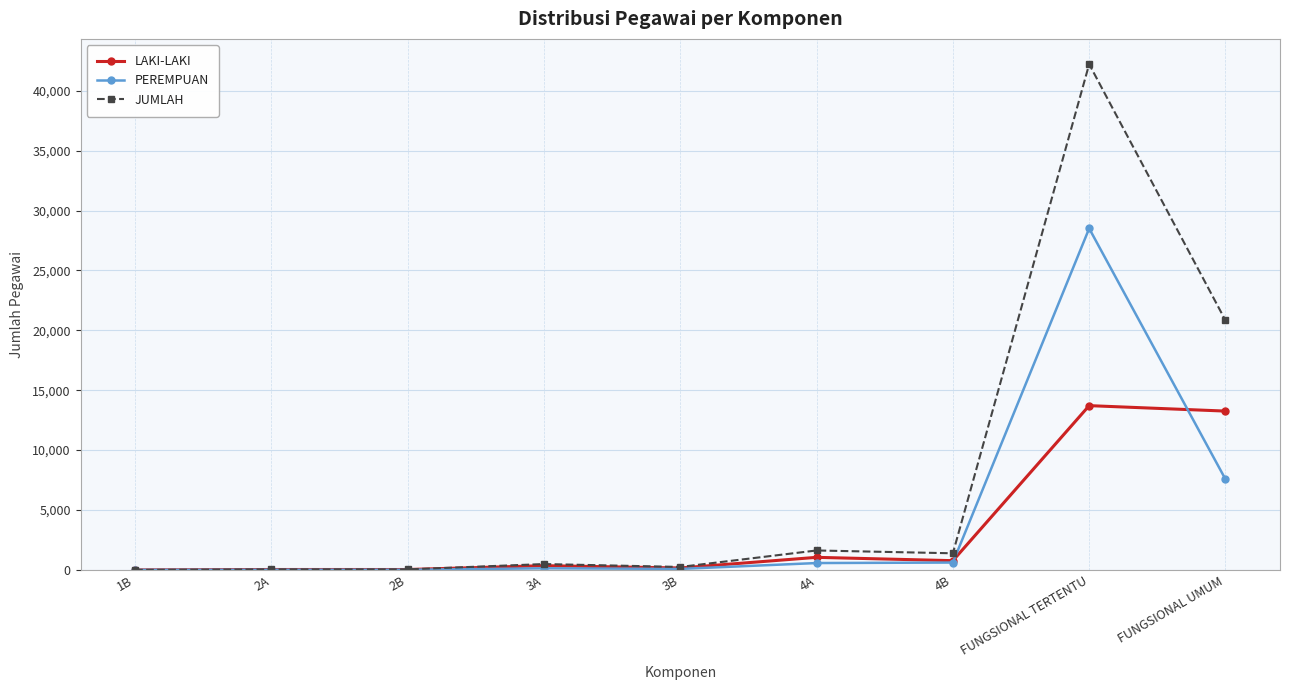

True or false: LAKI-LAKI has a value of 13713 at FUNGSIONAL TERTENTU.

True